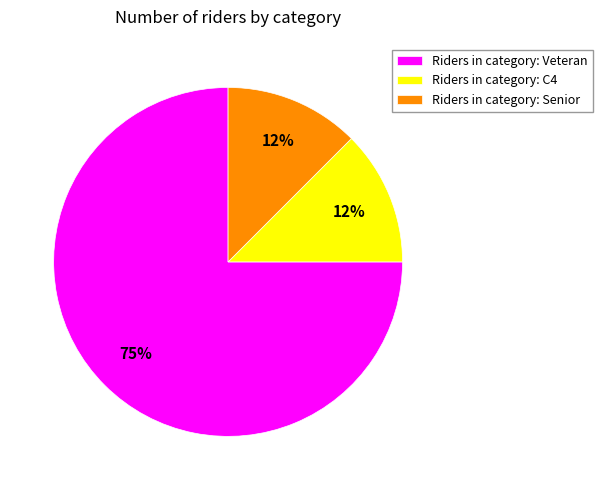

True or false: Riders in category: Veteran accounts for 89% of the total.

False